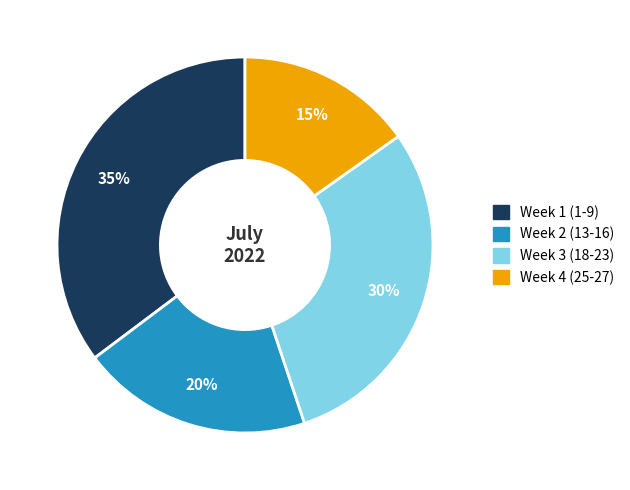

To the nearest percent, what is the difference between the largest and smallest slice percentages?

20%